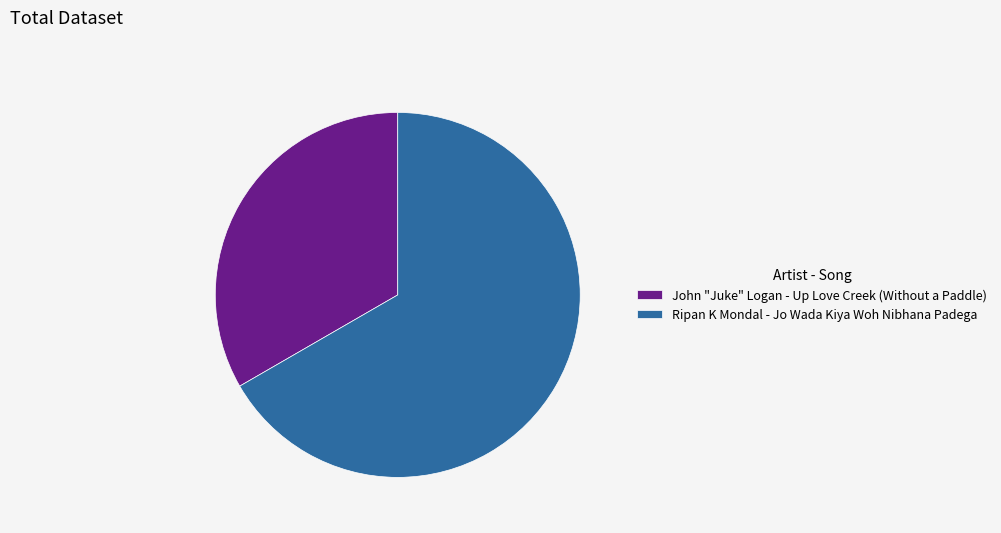

Between John "Juke" Logan - Up Love Creek (Without a Paddle) and Ripan K Mondal - Jo Wada Kiya Woh Nibhana Padega, which is larger?

Ripan K Mondal - Jo Wada Kiya Woh Nibhana Padega